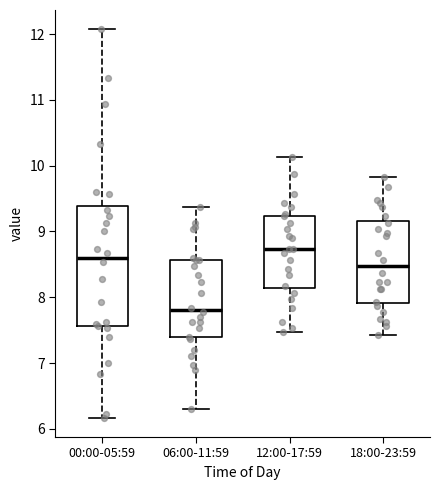

Which box has the lowest median line?

06:00-11:59